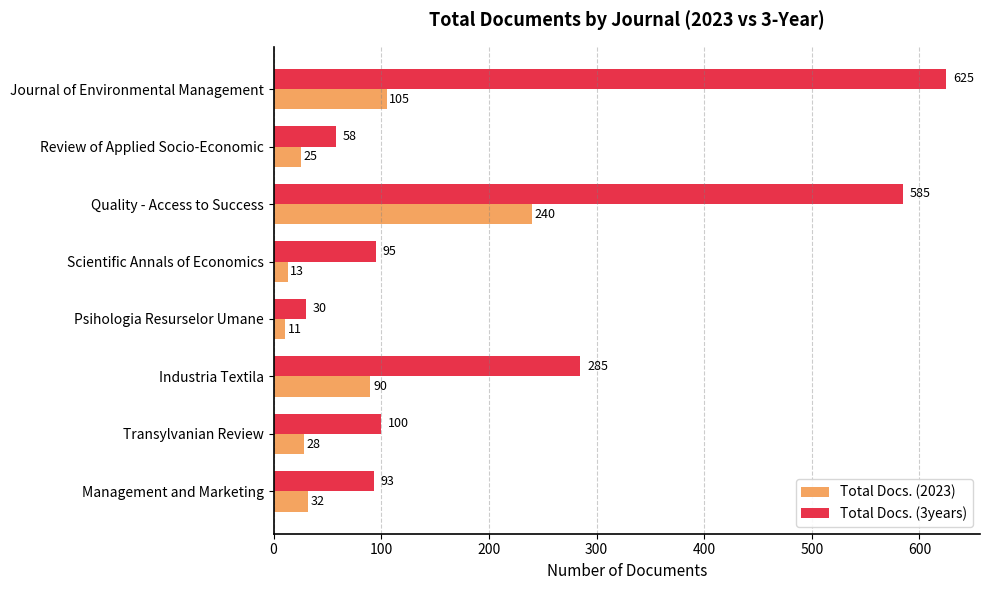

Where is Total Docs. (2023) nearest to the value 125?

Journal of Environmental Management